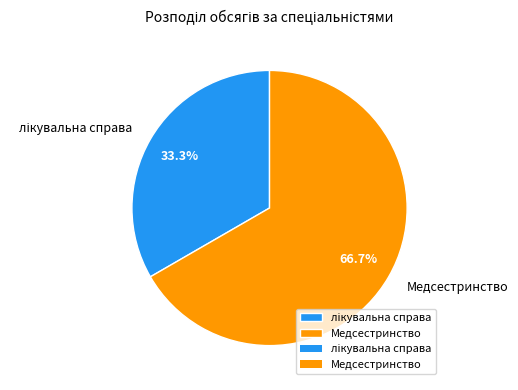

What is the largest slice in the pie chart?

Медсестринство